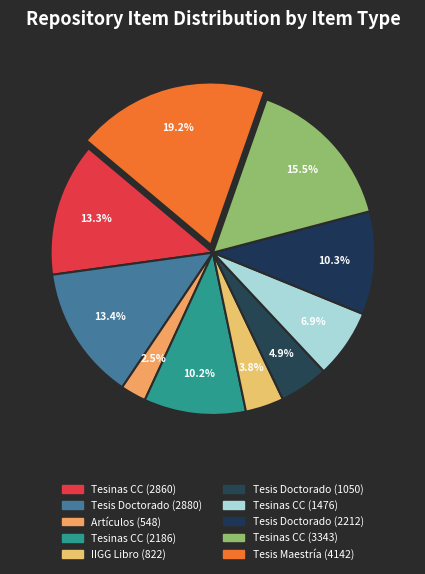

Count the number of slices in the pie.

10